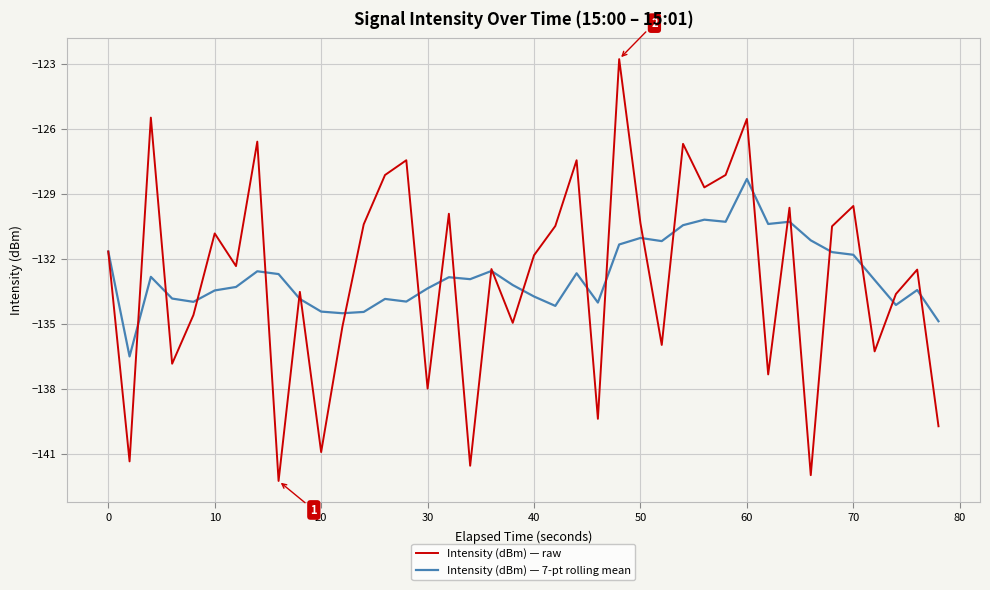

What is the smallest value displayed?

-142.3